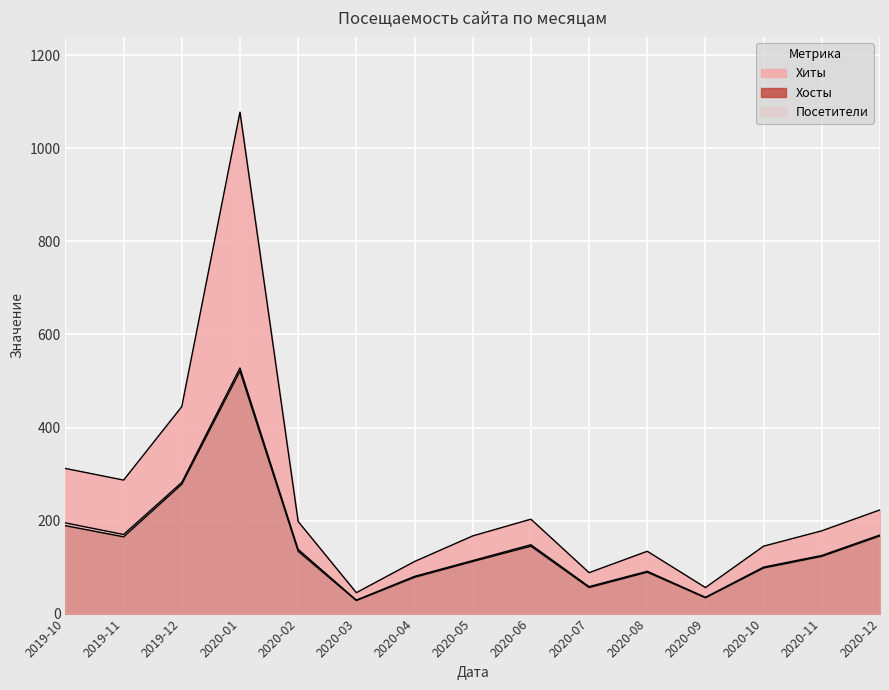

Which category has the highest value in the Хиты series?

2020-01